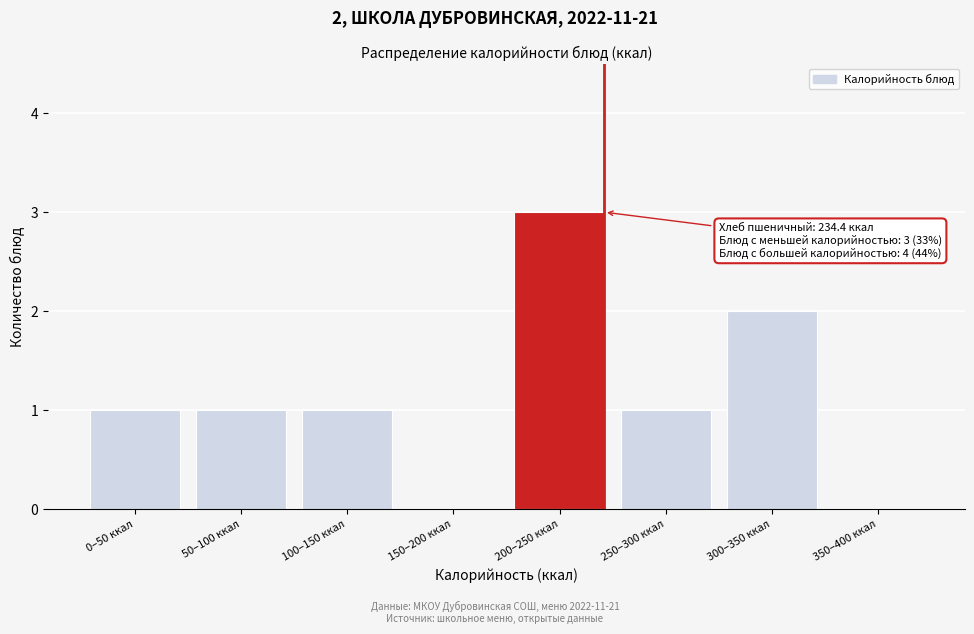

Reading left to right, extract all data points from this chart.

0–50 ккал=1	50–100 ккал=1	100–150 ккал=1	150–200 ккал=0	200–250 ккал=3	250–300 ккал=1	300–350 ккал=2	350–400 ккал=0